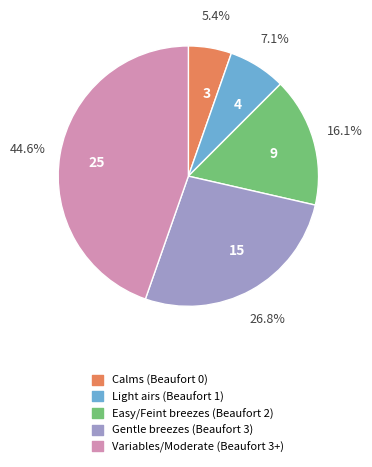

What is the largest slice in the pie chart?

25